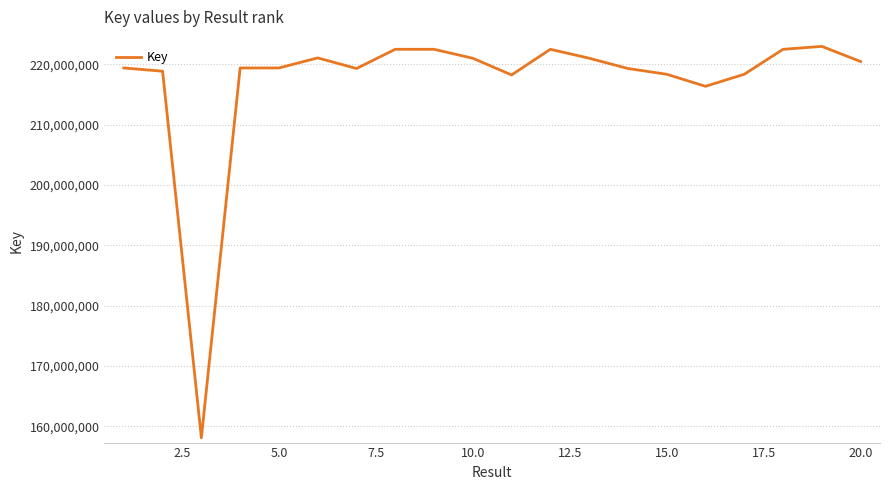

What is the greatest value displayed?

222976792